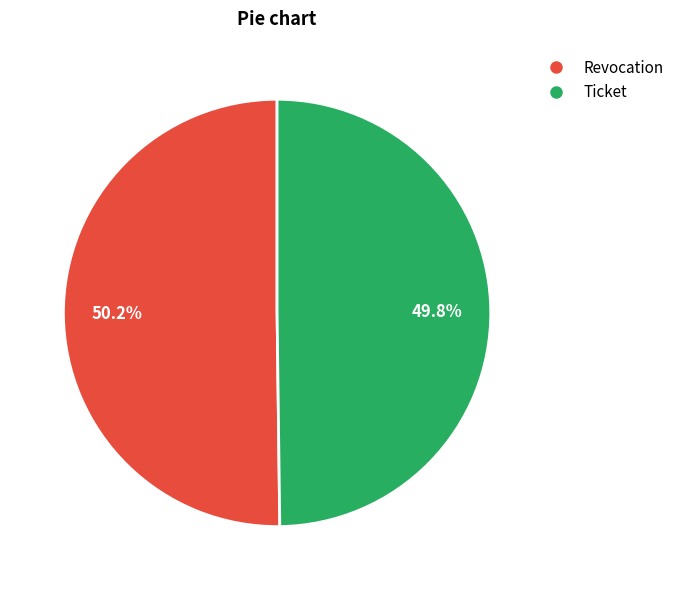

Does any single category account for the majority?

Yes